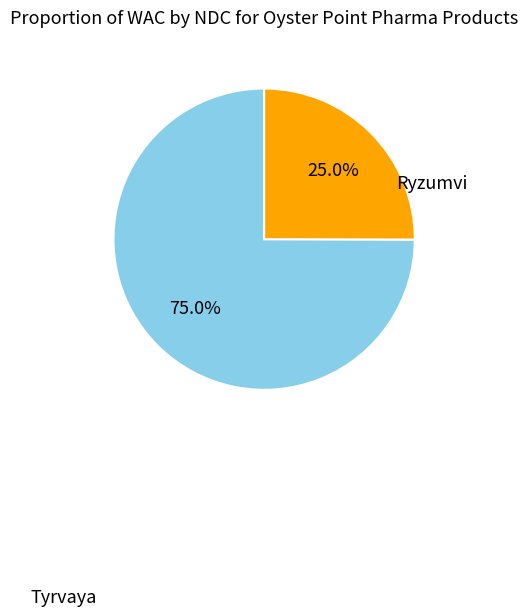

What percentage do Ryzumvi and Tyrvaya together represent?

100.0%